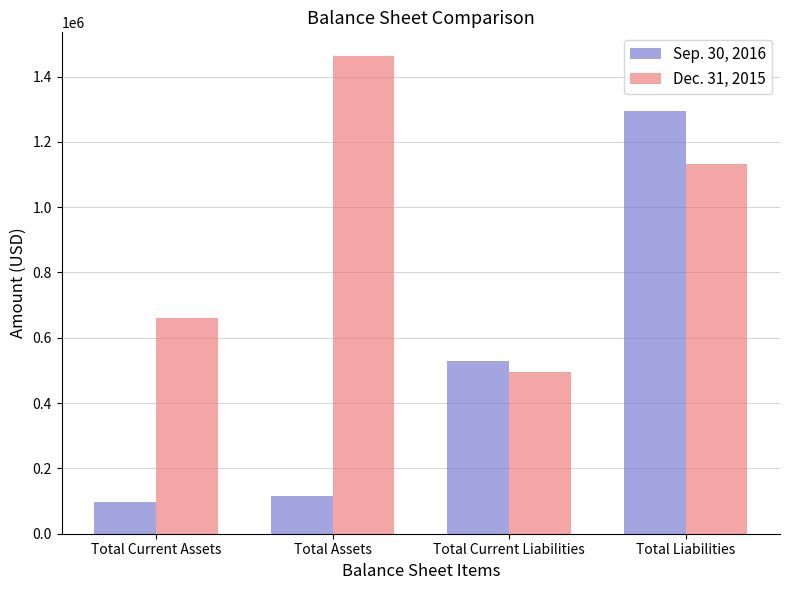

Reading left to right, list all the values displayed in this chart.

Sep. 30, 2016: Total Current Assets=98098	Total Assets=116662	Total Current Liabilities=528220	Total Liabilities=1295315
Dec. 31, 2015: Total Current Assets=660888	Total Assets=1462200	Total Current Liabilities=496679	Total Liabilities=1133533